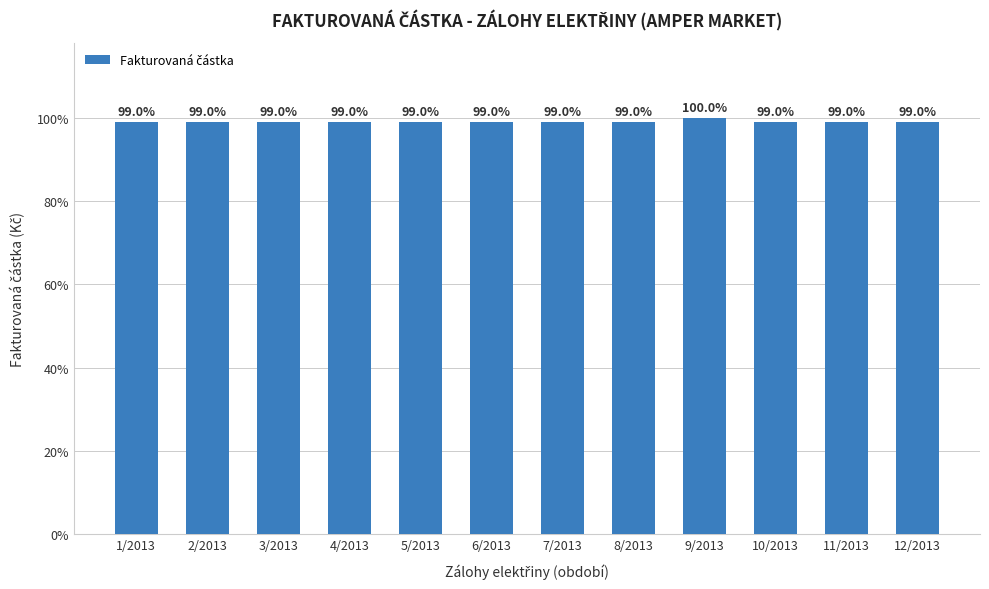

Rank the categories by value from highest to lowest.

9/2013, 1/2013, 2/2013, 3/2013, 4/2013, 5/2013, 6/2013, 7/2013, 8/2013, 10/2013, 11/2013, 12/2013